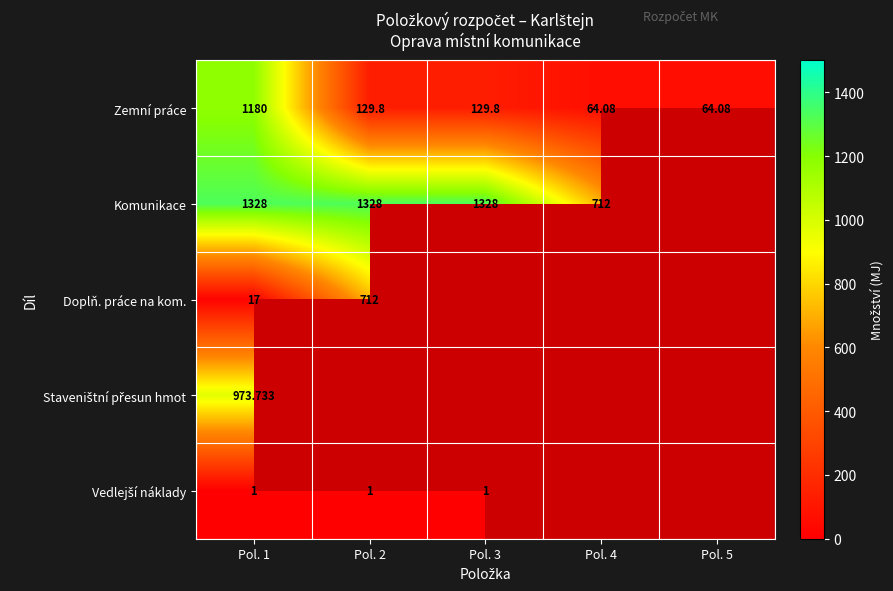

Count the number of categories in the chart.

5